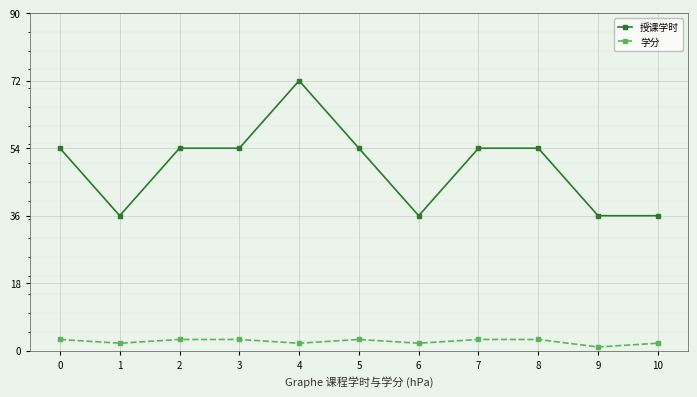

What is the sum of the 授课学时 values at 9 and 0?

90